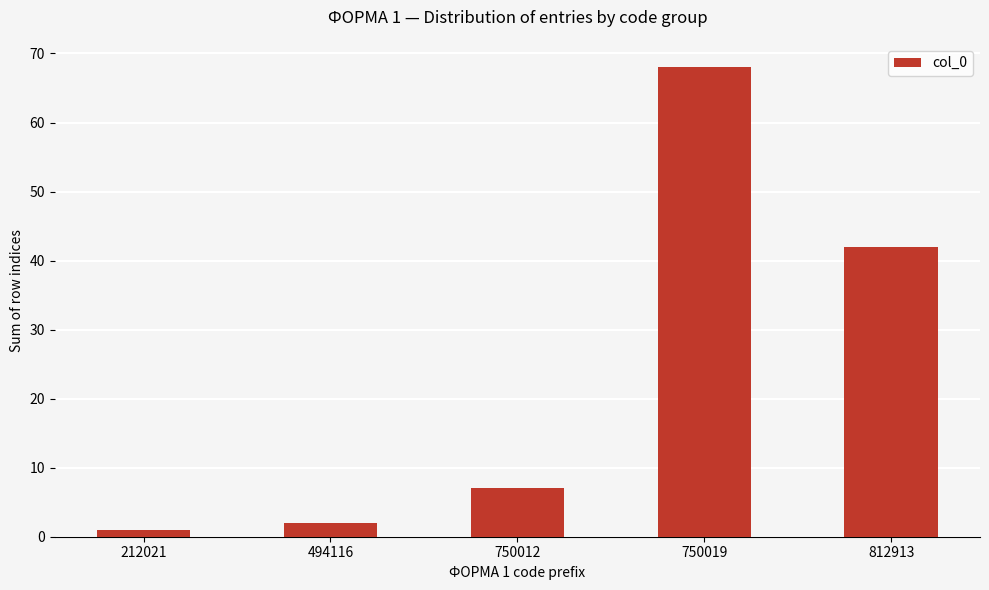

Reading left to right, list all the values displayed in this chart.

1	2	7	68	42